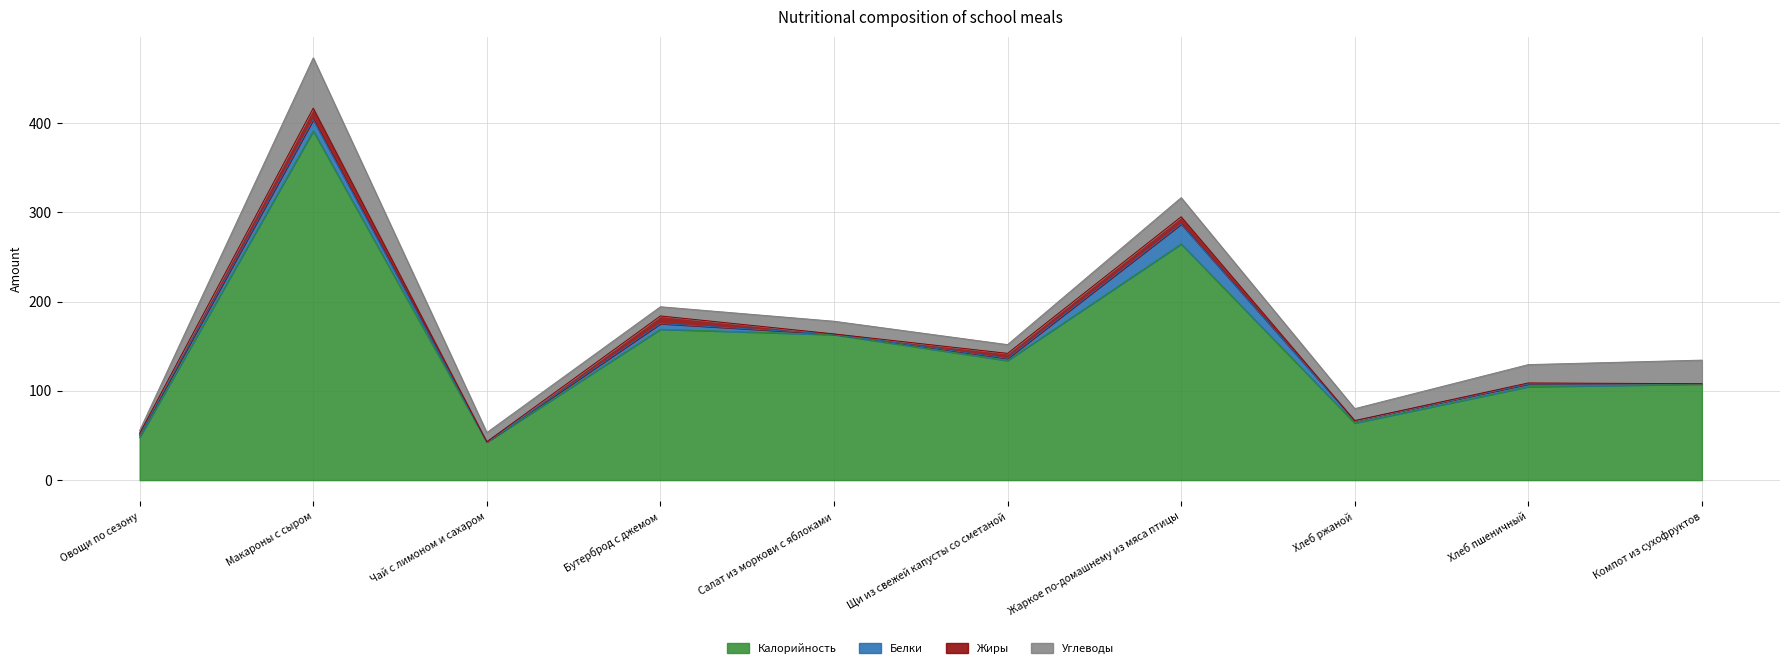

How many lines are shown in the chart?

4